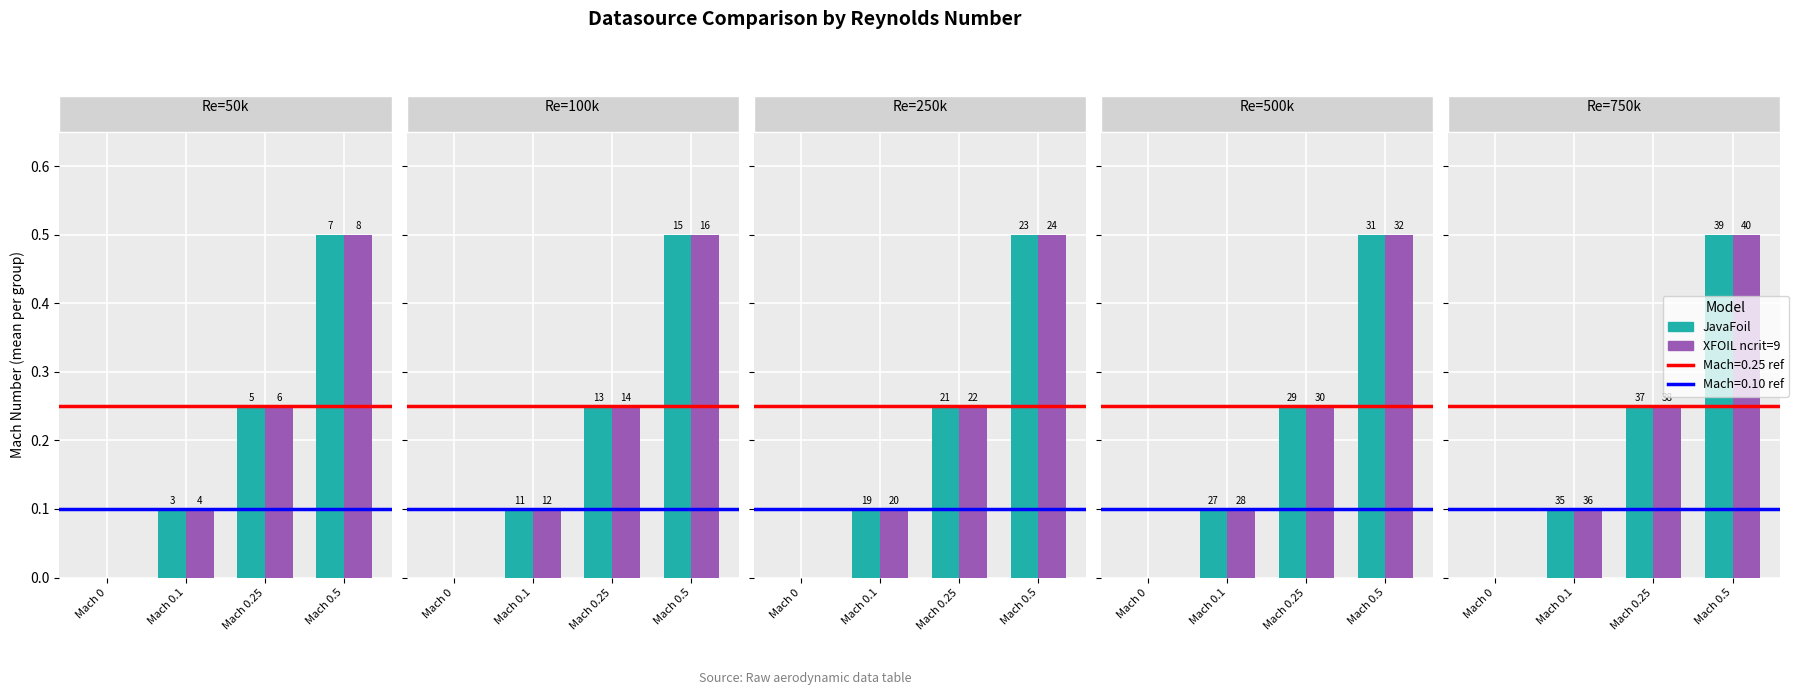

What is the label of the 4th bar from the left?

Mach 0.5